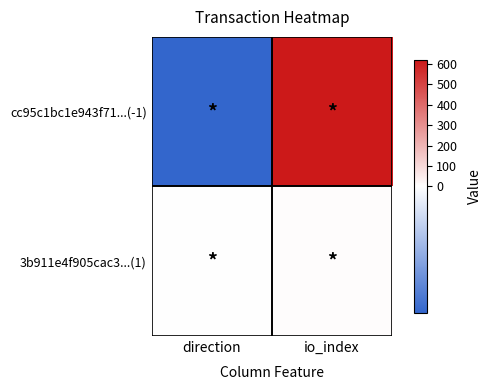

Which series has the largest total across all categories?

cc95c1bc1e943f71...(-1)